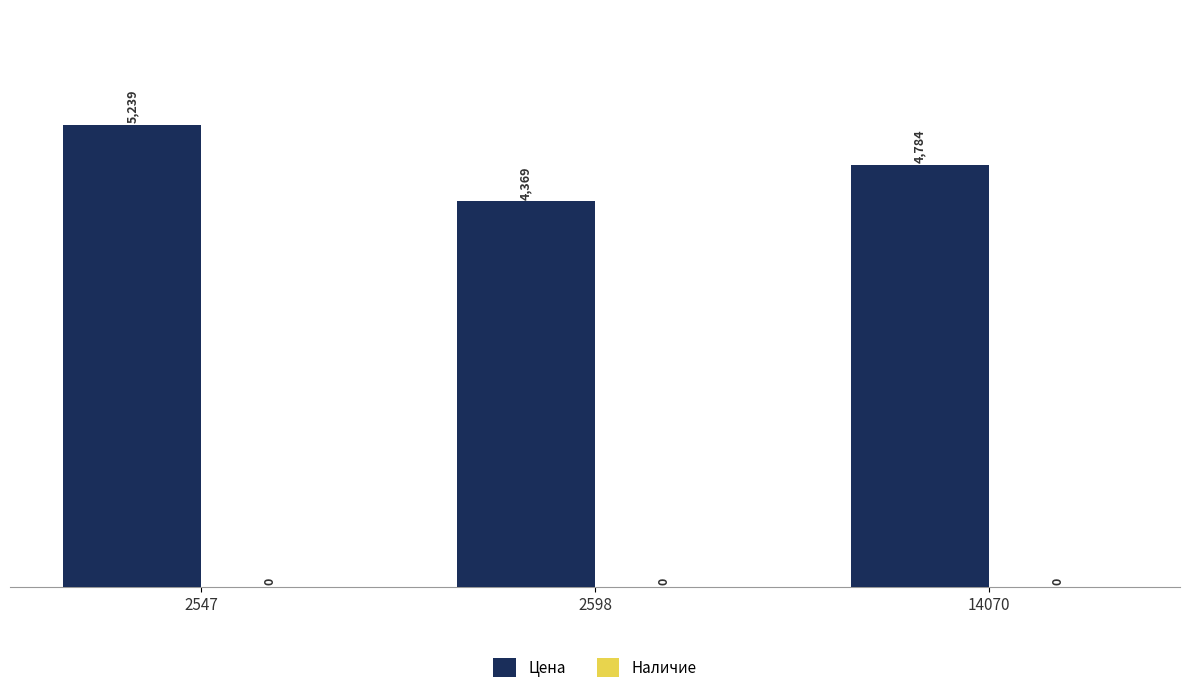

What value does the data have at 2547, to the nearest 50?

5250